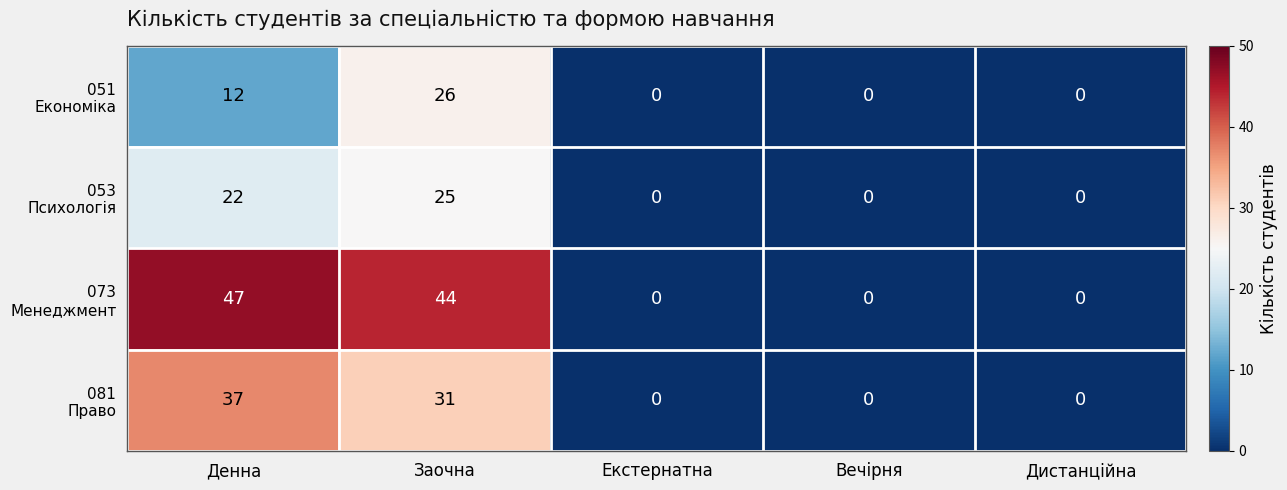

What is the difference between the highest and lowest values at Денна?

35